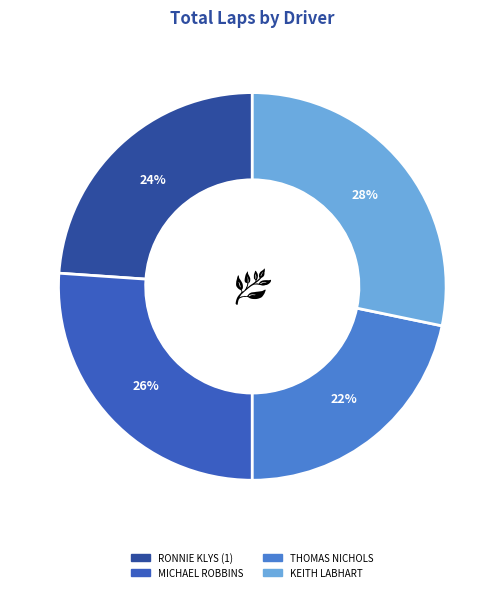

Count the number of slices in the pie.

4